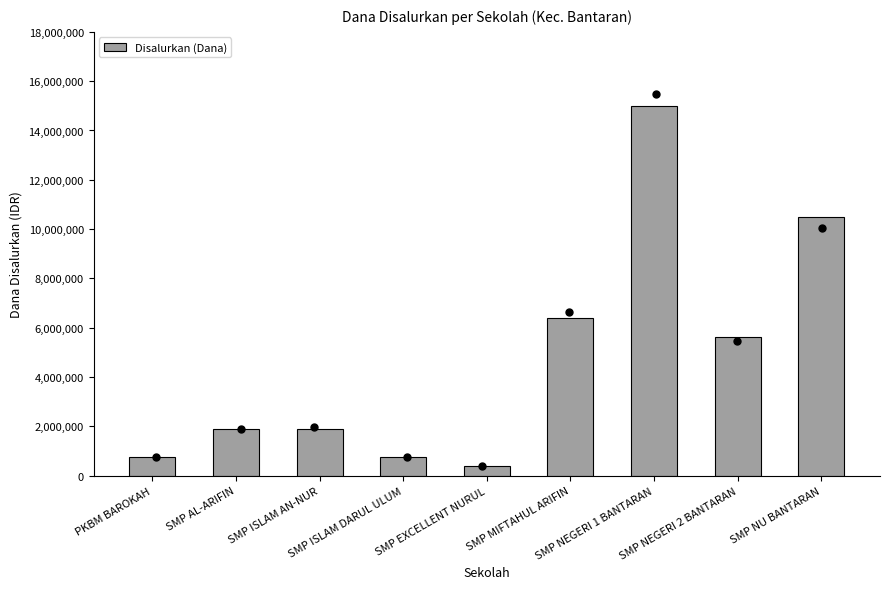

Approximately how many times larger is the value at SMP EXCELLENT NURUL compared to SMP ISLAM DARUL ULUM?

0.5